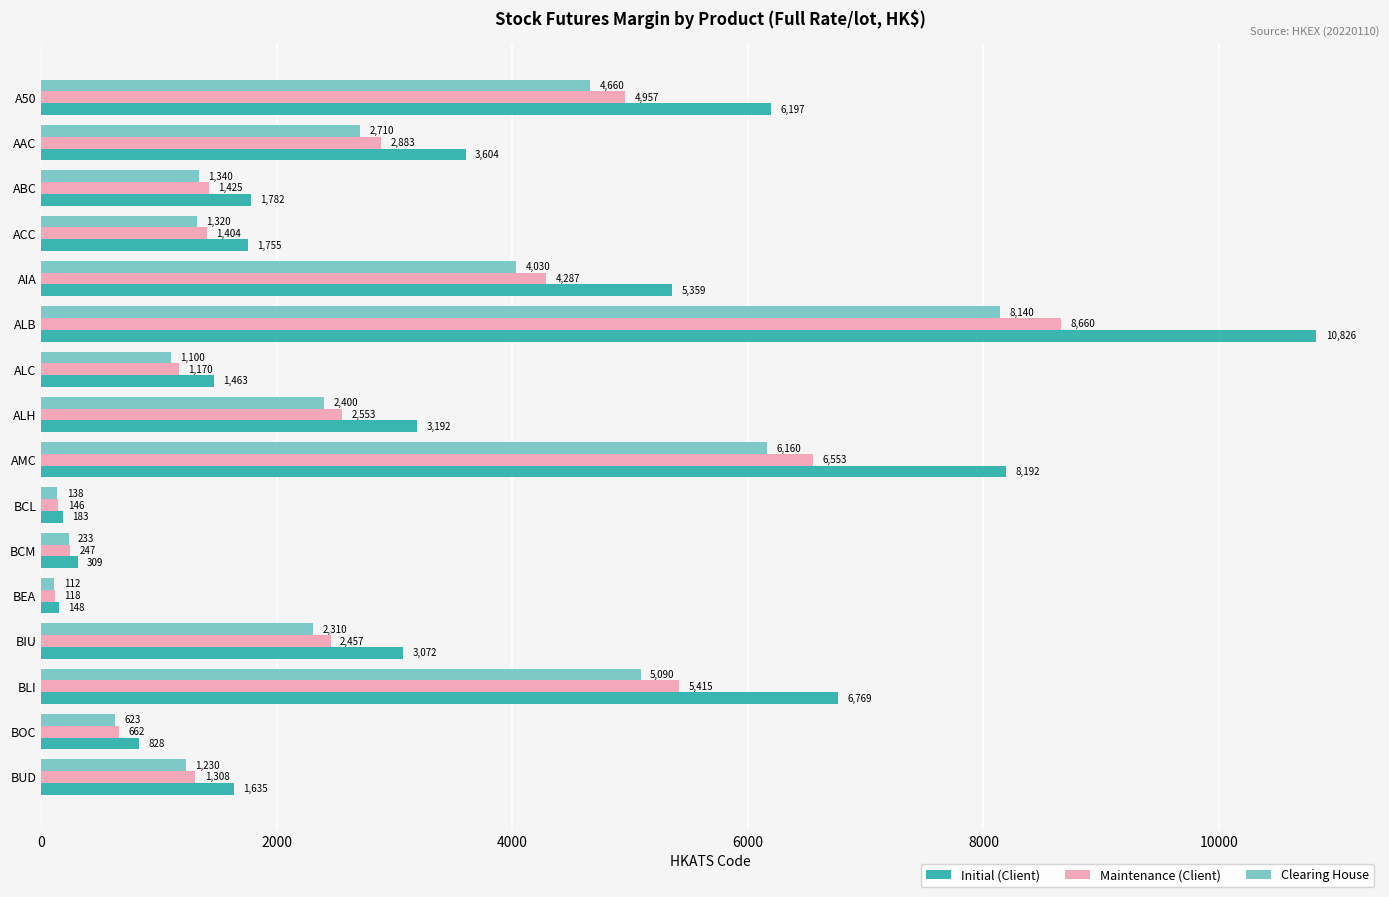

What is the highest value of the Clearing House series?

8140